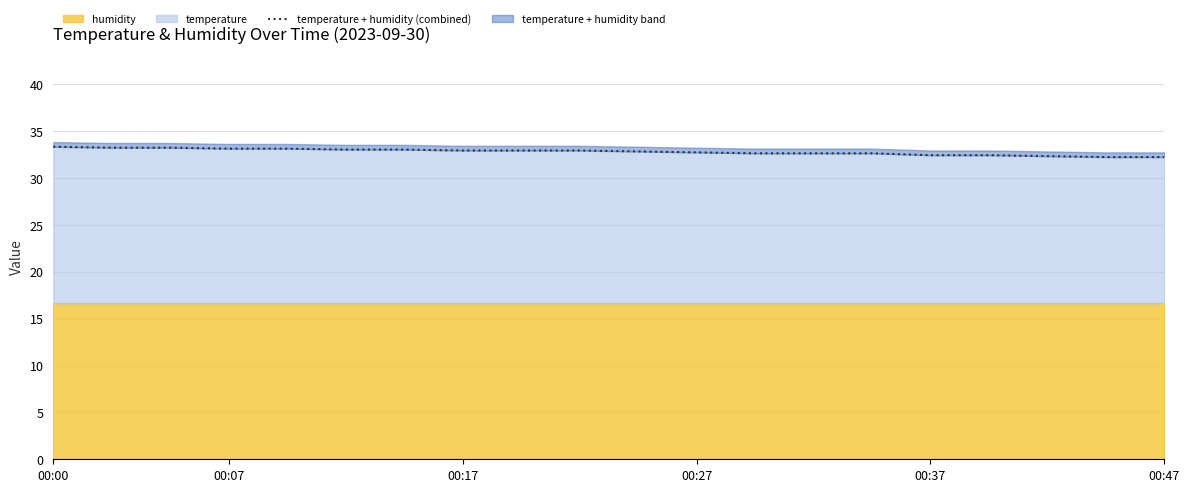

The temperature series shows 32.8 at 00:27. True or false?

True